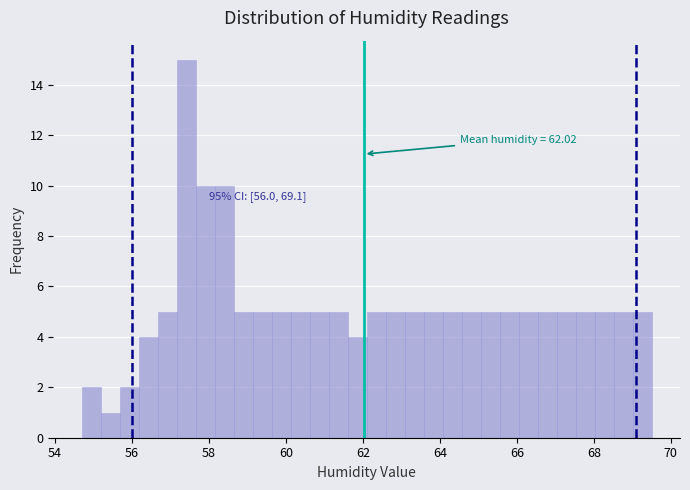

Around what value on the x-axis is the tallest bar? Give the approximate position of its centre, as read against the axis.

57.4